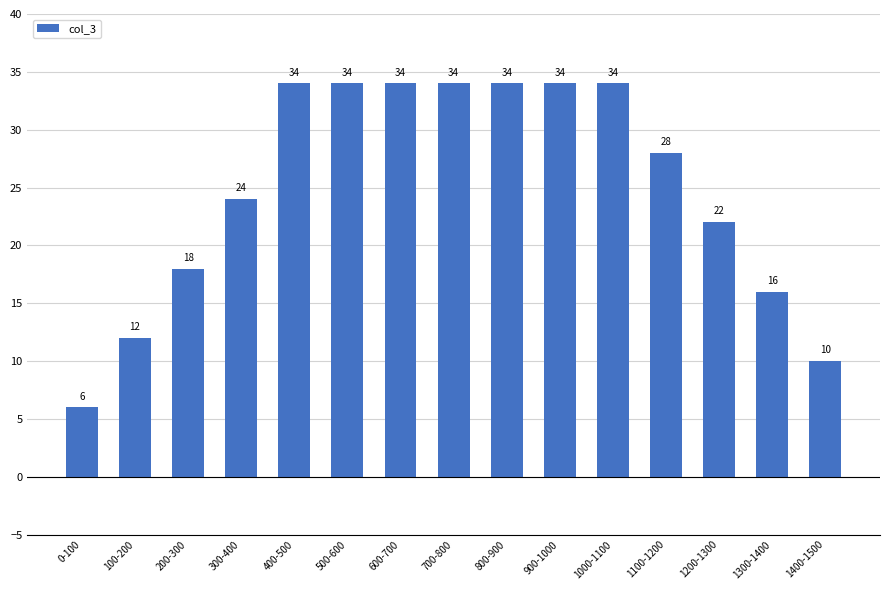

What is the label of the 6th bar from the left?

500-600